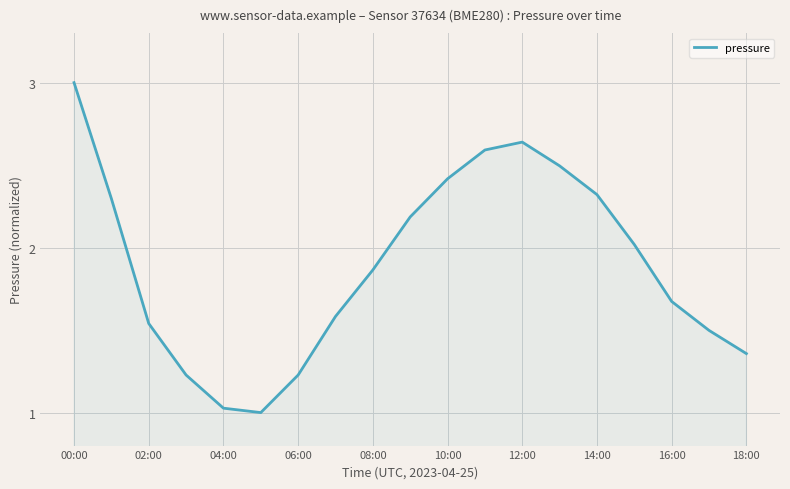

What is the greatest value displayed?

3.0